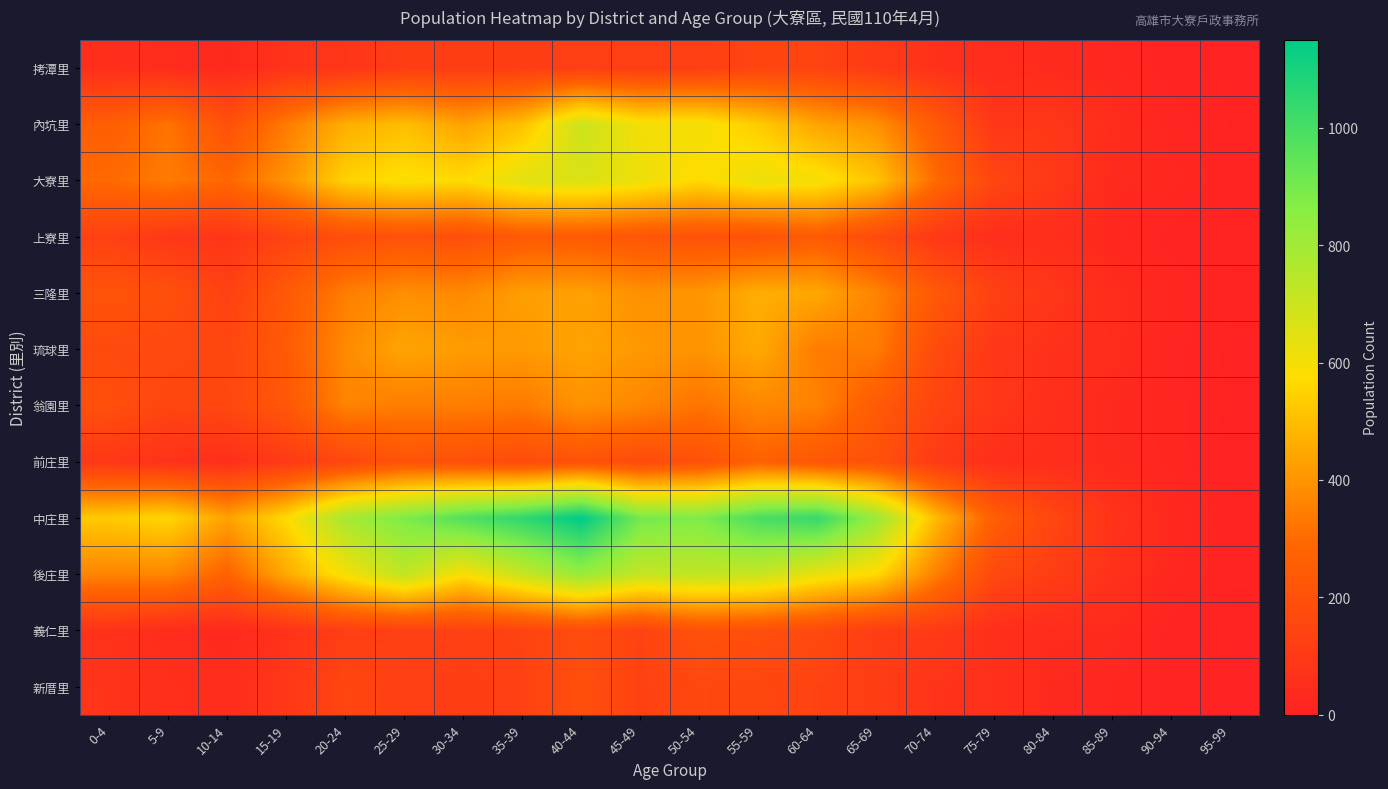

Between 0-4 and 75-79, which series saw the biggest shift?

中庄里